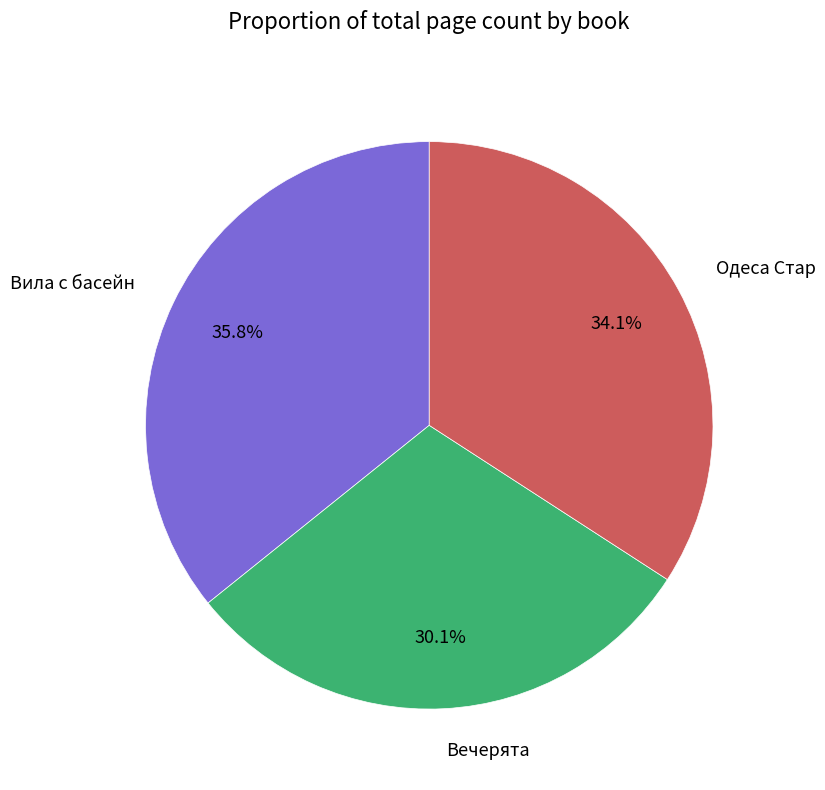

Which slice is the largest?

Вила с басейн